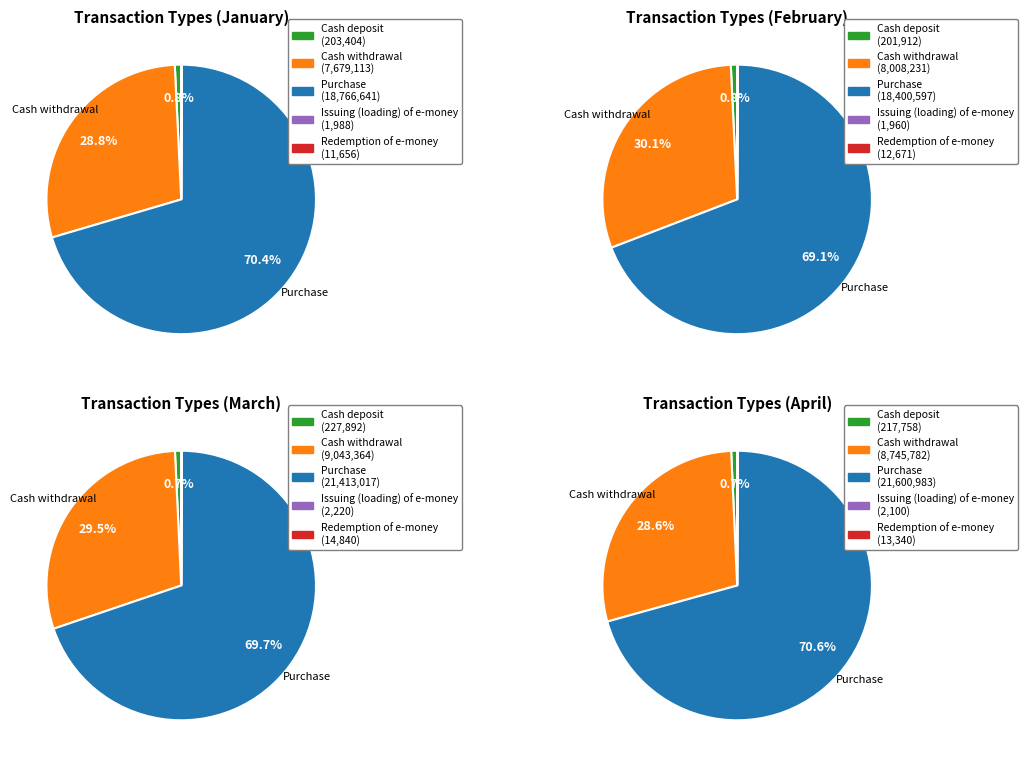

Does any single category account for the majority?

Yes